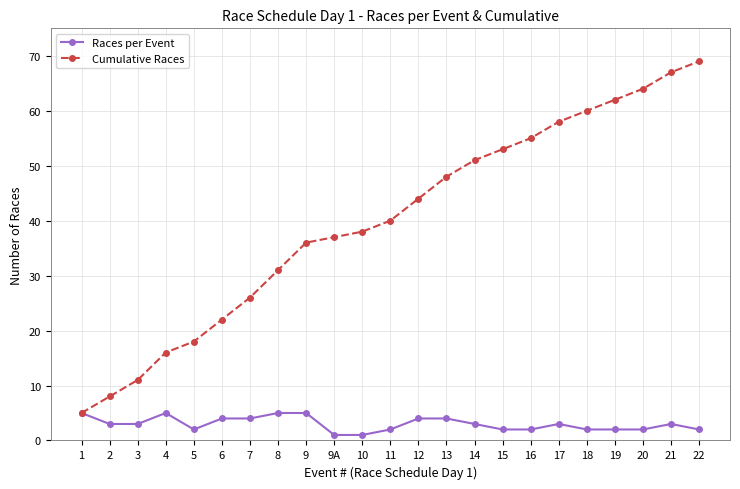

List the labels in order of Cumulative Races value, smallest first.

1, 2, 3, 4, 5, 6, 7, 8, 9, 9A, 10, 11, 12, 13, 14, 15, 16, 17, 18, 19, 20, 21, 22